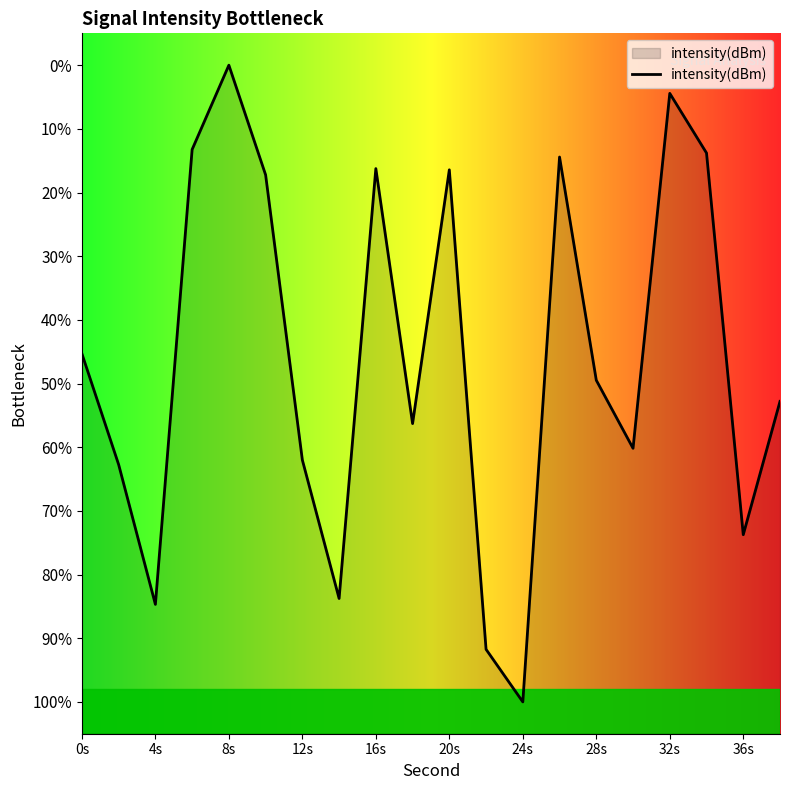

The chart shows a value of -11.7 at 0s. True or false?

False